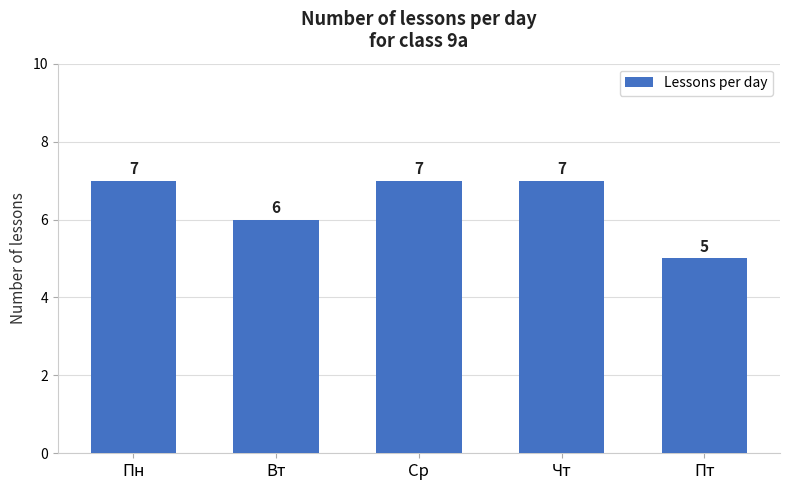

Which has a higher value, Вт or Пн?

Пн